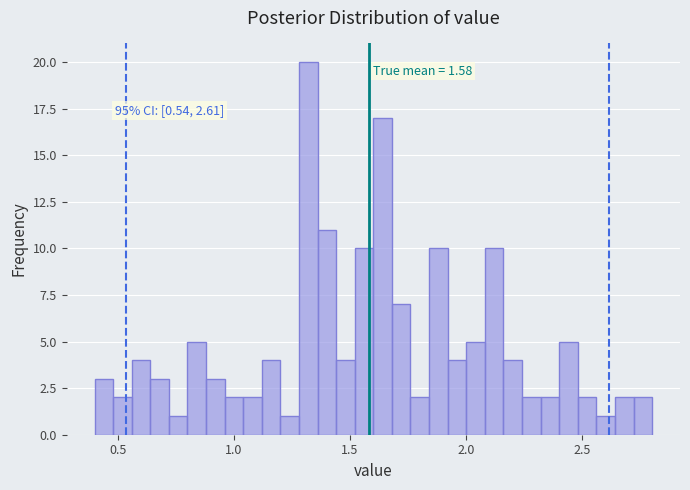

Around what value on the x-axis is the tallest bar? Give the approximate position of its centre, as read against the axis.

1.30